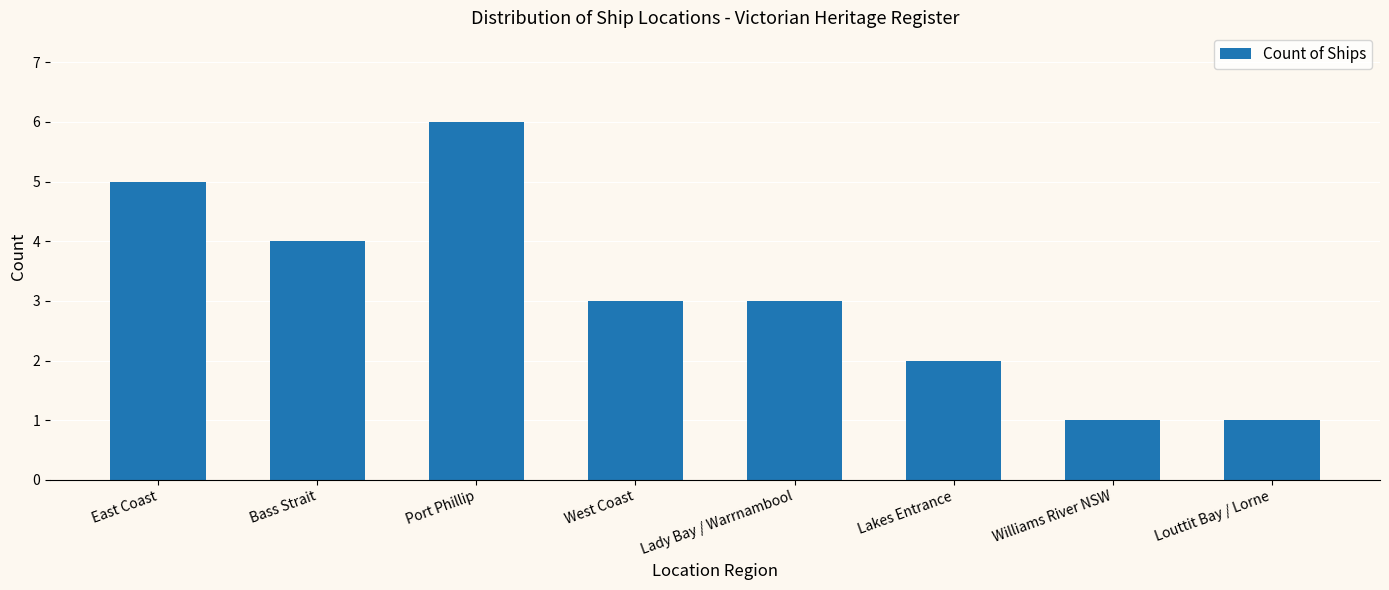

What is the value of the 3rd bar from the left?

6